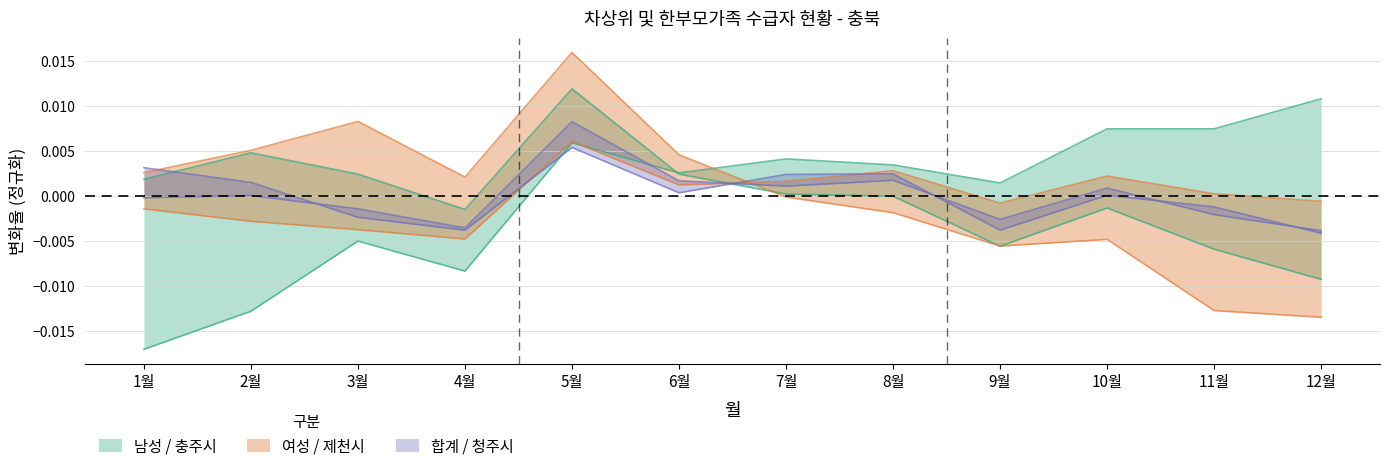

How many intersections are there between 제천시 and 여성?

1